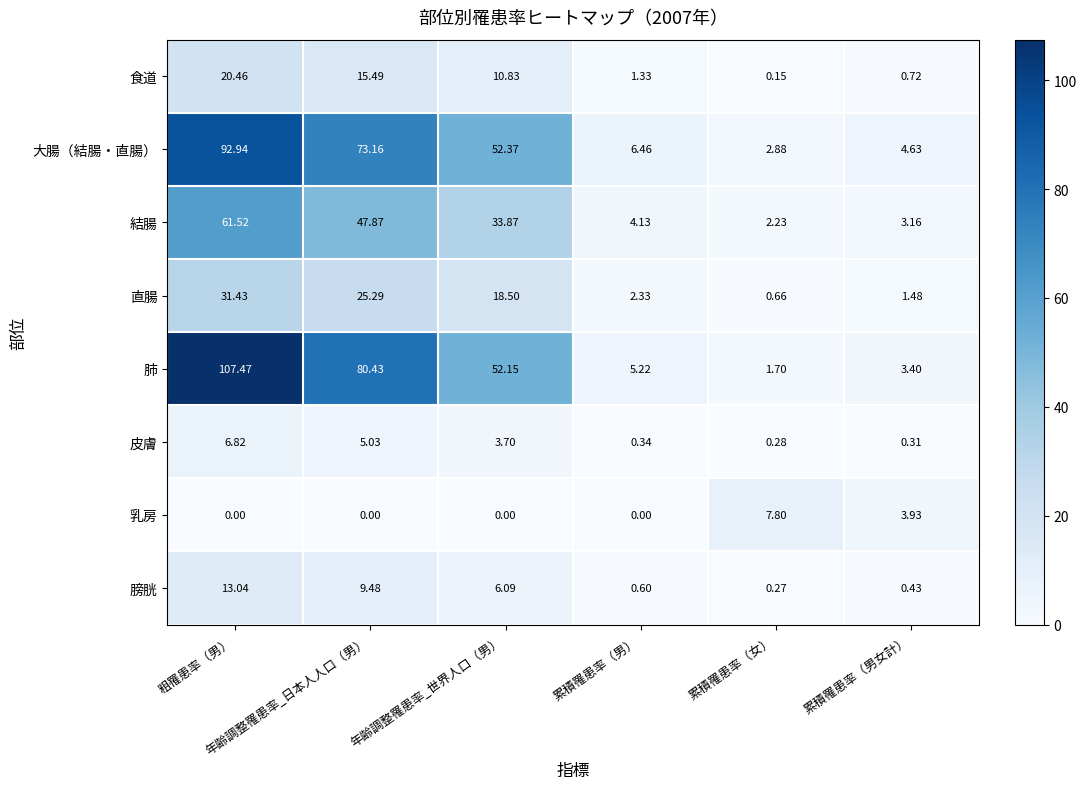

List the series in order of their peak value, lowest first.

皮膚, 乳房, 膀胱, 食道, 直腸, 結腸, 大腸（結腸・直腸）, 肺